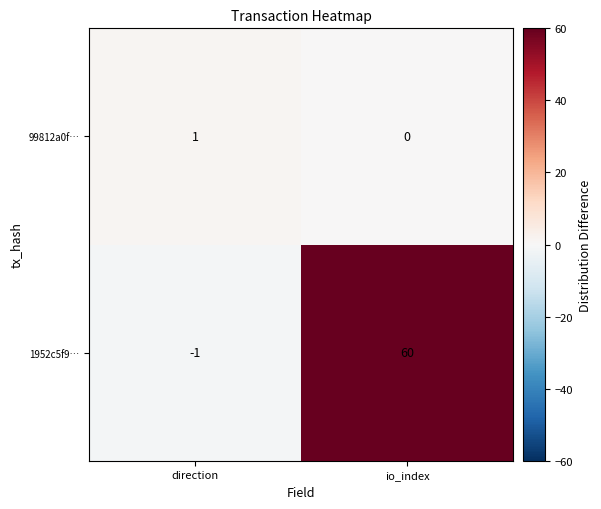

Reading right to left, transcribe all the data shown in this chart.

99812a0f…: 0	1
1952c5f9…: 60	-1